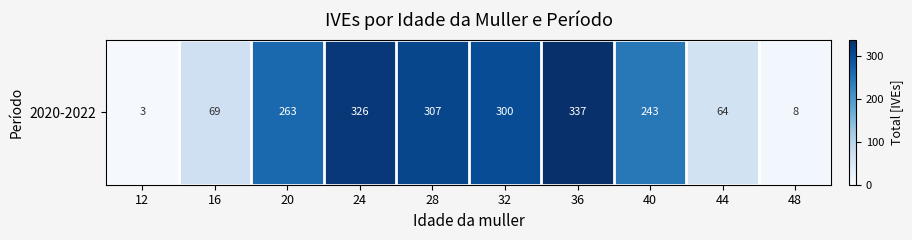

How many data points are less than 263?

5